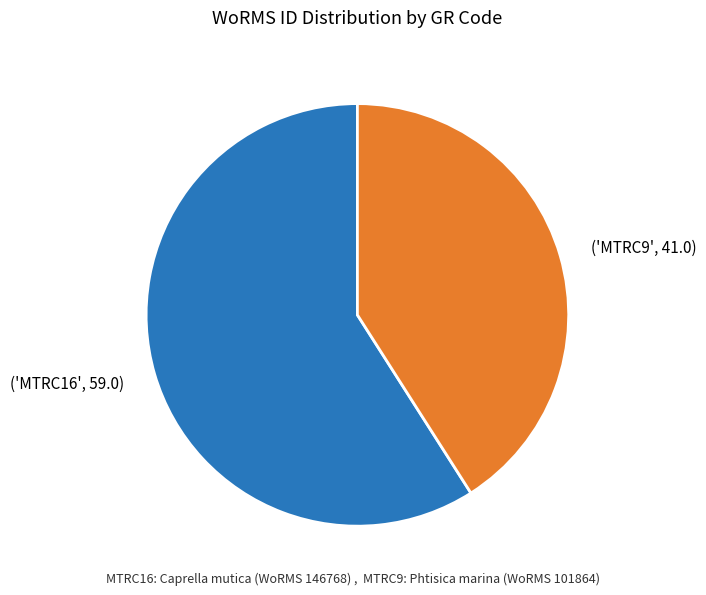

Which category has the smallest portion of the pie?

('MTRC9', 41.0)